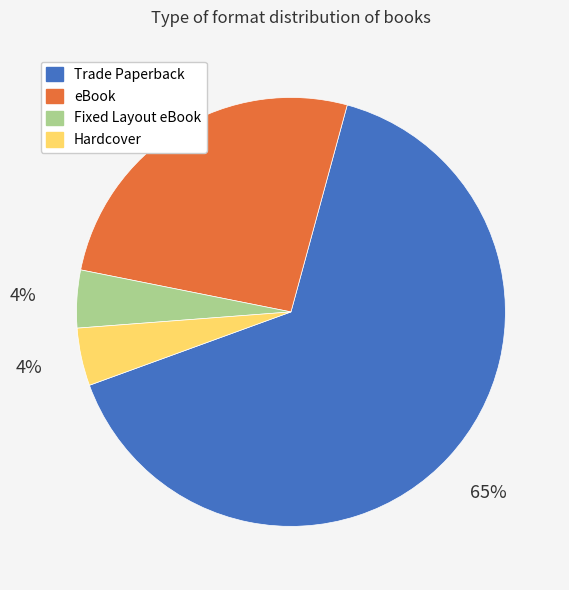

What is the largest slice in the pie chart?

Trade Paperback